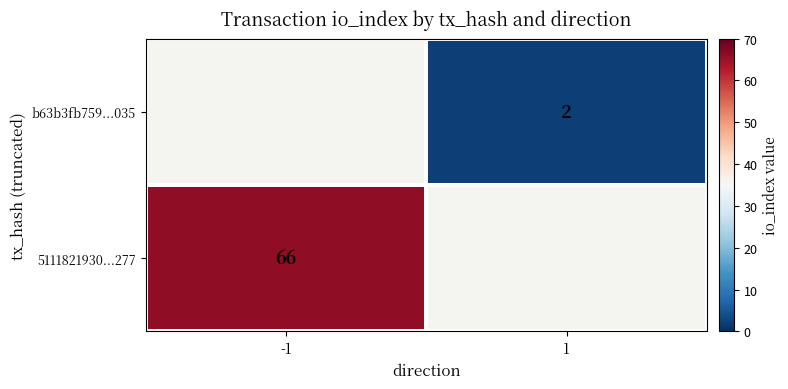

How many data points does each series have?

2